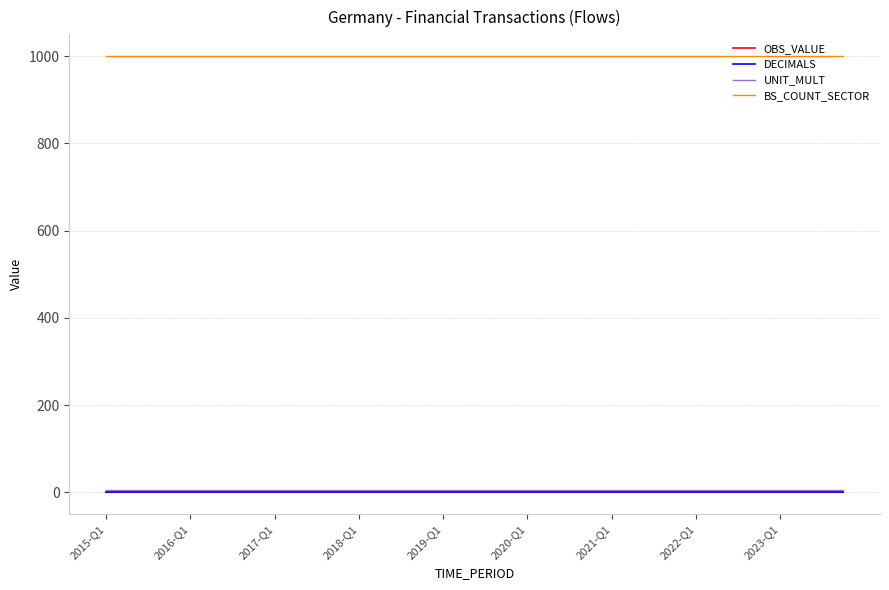

True or false: DECIMALS and OBS_VALUE intersect in this chart.

False